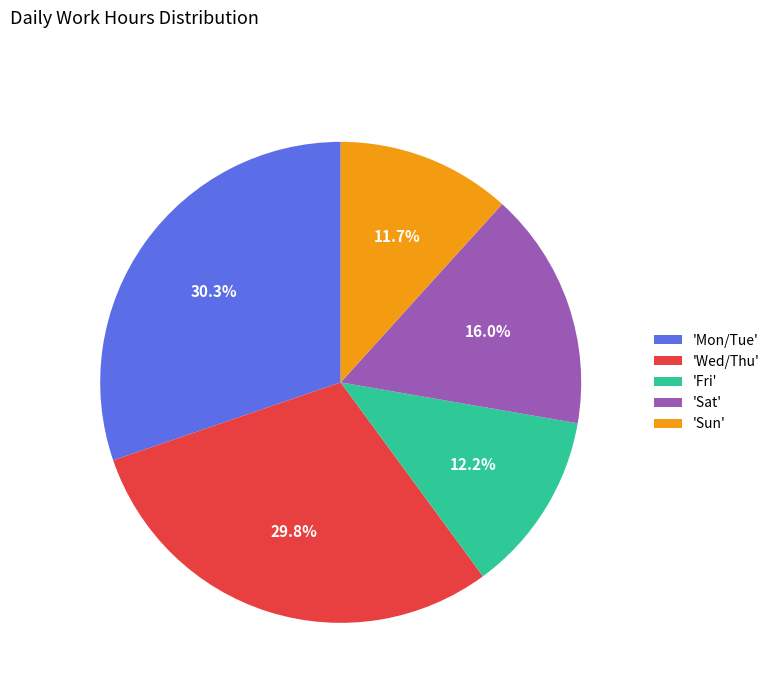

How many slices are in this pie chart?

5